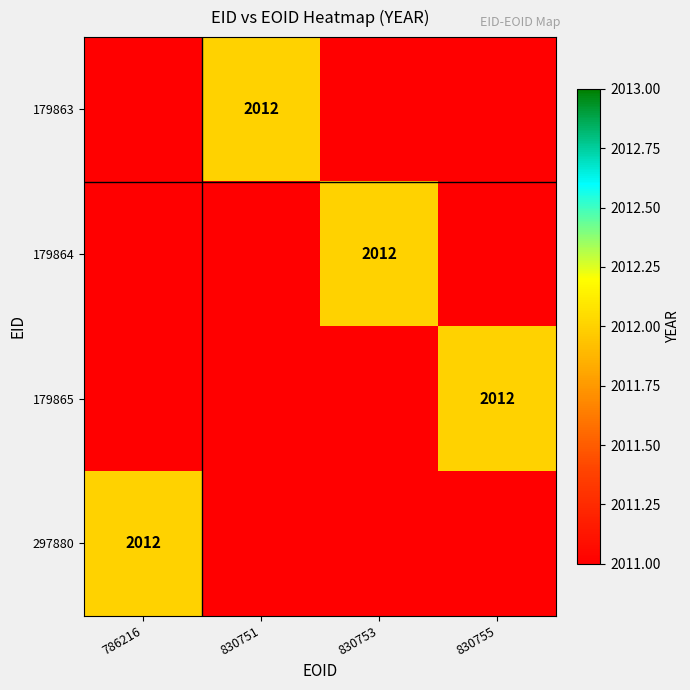

The value of 179863 at 830751 is 3132.7. True or false?

False